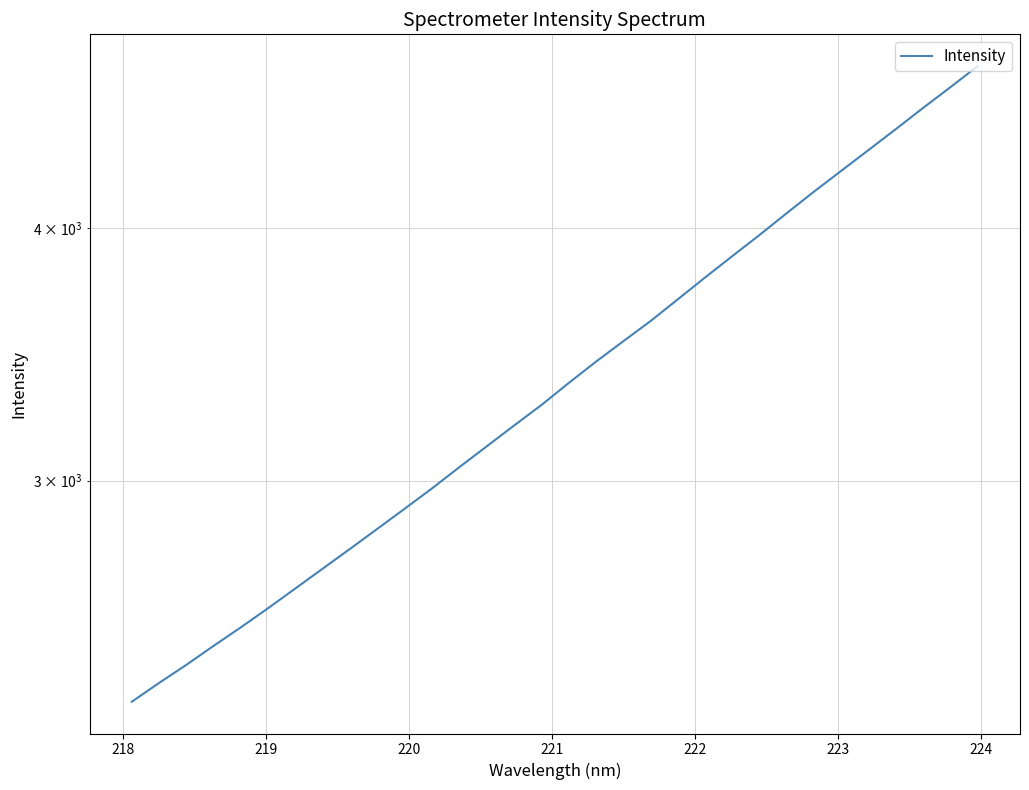

How many distinct data groups are displayed?

1